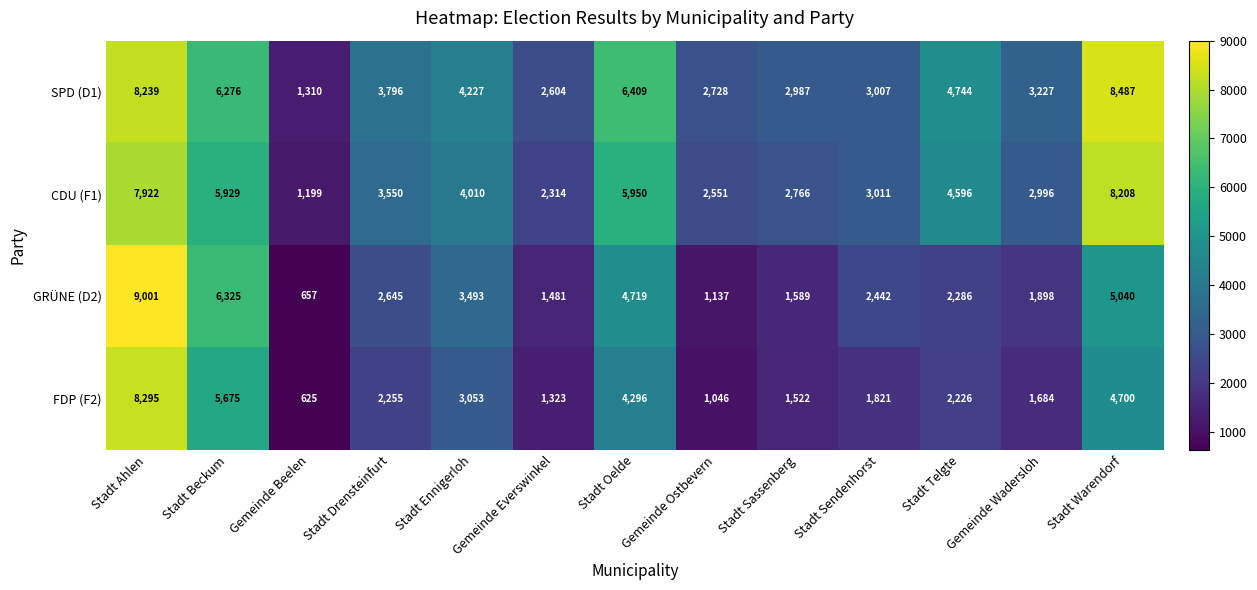

Is it true that GRÜNE (D2) equals 4719 at Stadt Oelde?

True